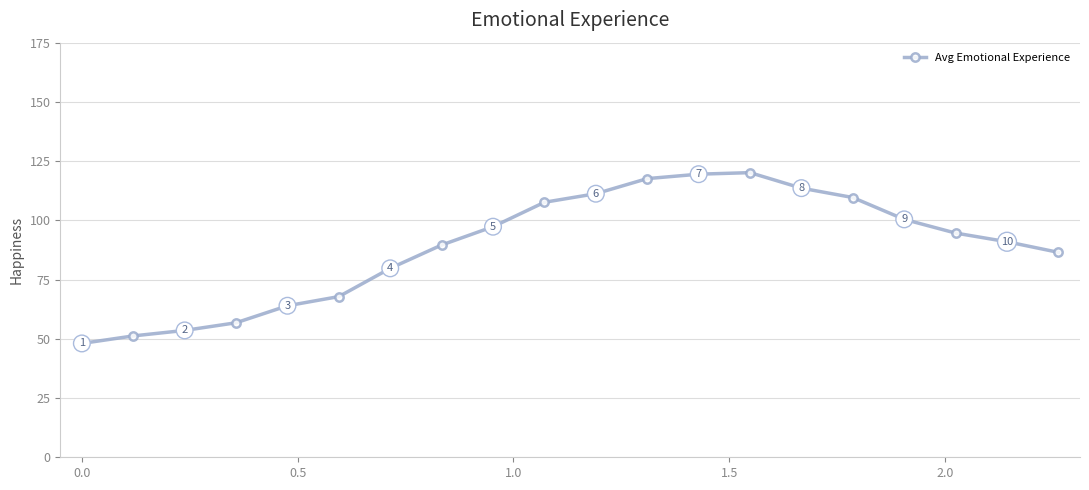

What is the value of the 2nd point from the left?

51.2